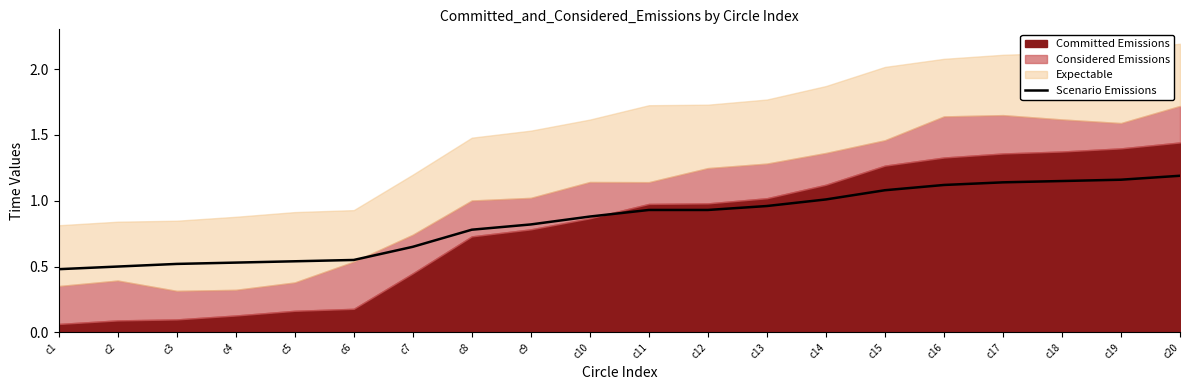

What is the change in value from c10 to c14?

+0.1